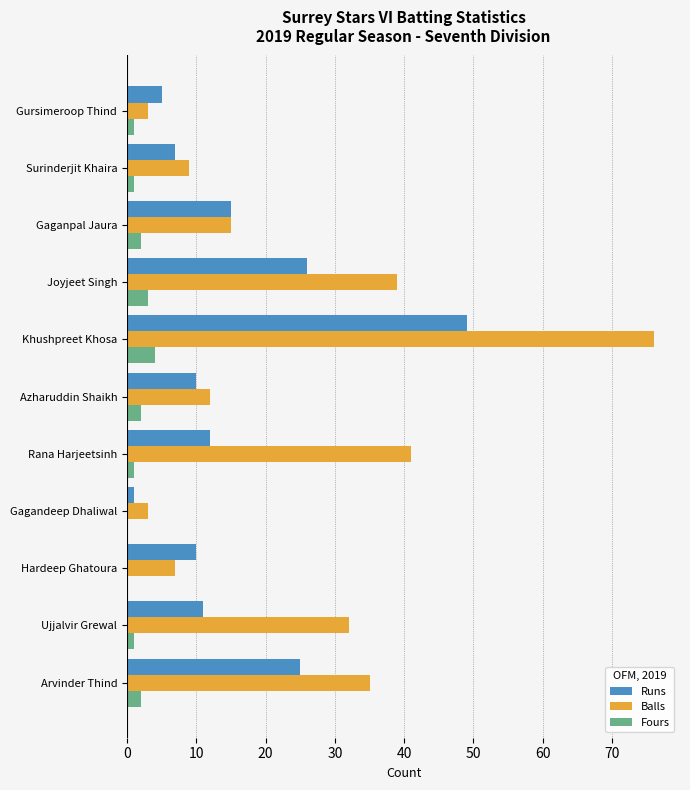

Which series has the widest spread of values?

Balls